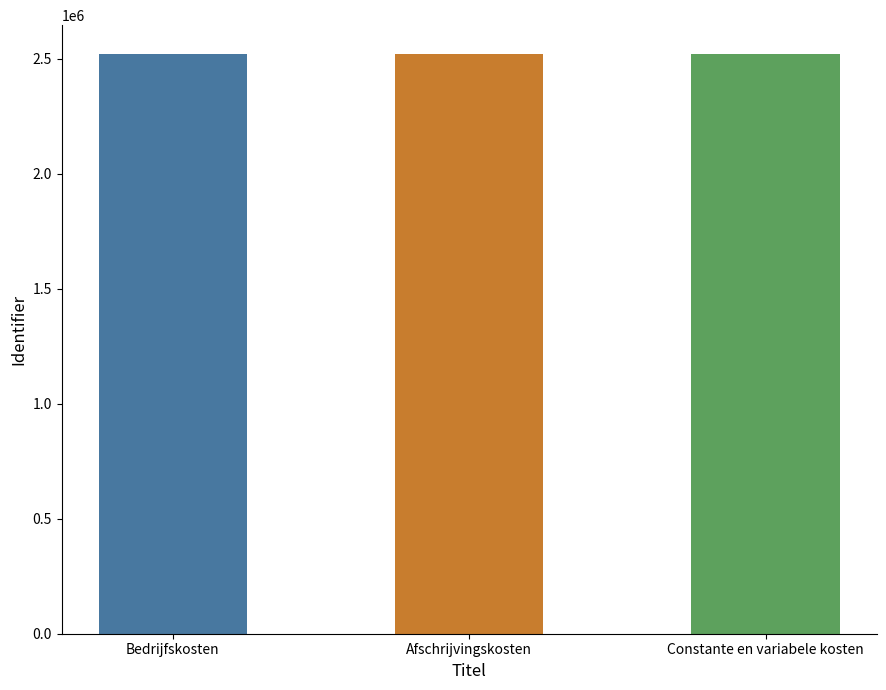

What is the maximum value shown in the chart?

2520666